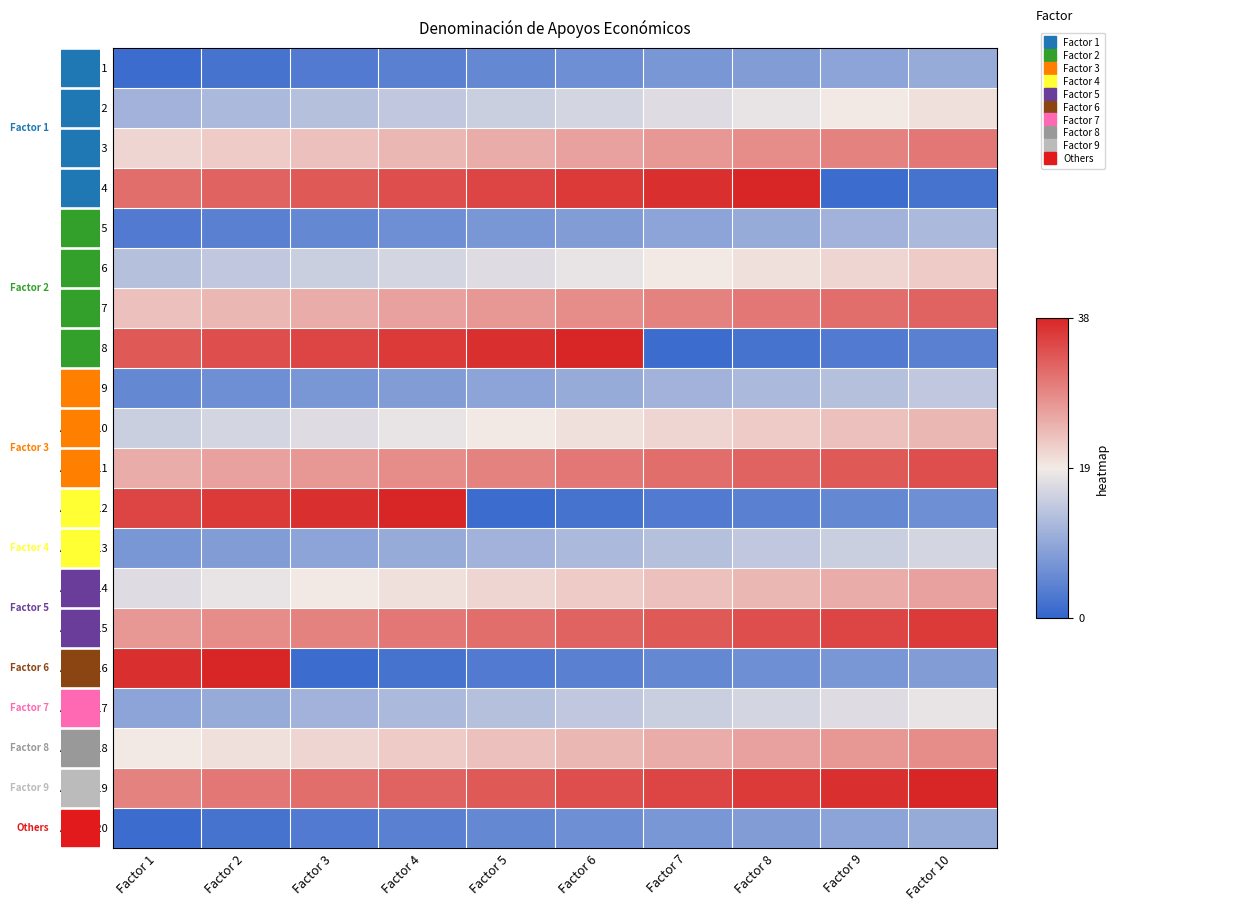

Reading left to right, what are all the values shown in this chart?

Apoyo 1: Factor 1=1	Factor 2=2	Factor 3=3	Factor 4=4	Factor 5=5	Factor 6=6	Factor 7=7	Factor 8=8	Factor 9=9	Factor 10=10
Apoyo 2: Factor 1=11	Factor 2=12	Factor 3=13	Factor 4=14	Factor 5=15	Factor 6=16	Factor 7=17	Factor 8=18	Factor 9=19	Factor 10=20
Apoyo 3: Factor 1=21	Factor 2=22	Factor 3=23	Factor 4=24	Factor 5=25	Factor 6=26	Factor 7=27	Factor 8=28	Factor 9=29	Factor 10=30
Apoyo 4: Factor 1=31	Factor 2=32	Factor 3=33	Factor 4=34	Factor 5=35	Factor 6=36	Factor 7=37	Factor 8=38	Factor 9=1	Factor 10=2
Apoyo 5: Factor 1=3	Factor 2=4	Factor 3=5	Factor 4=6	Factor 5=7	Factor 6=8	Factor 7=9	Factor 8=10	Factor 9=11	Factor 10=12
Apoyo 6: Factor 1=13	Factor 2=14	Factor 3=15	Factor 4=16	Factor 5=17	Factor 6=18	Factor 7=19	Factor 8=20	Factor 9=21	Factor 10=22
Apoyo 7: Factor 1=23	Factor 2=24	Factor 3=25	Factor 4=26	Factor 5=27	Factor 6=28	Factor 7=29	Factor 8=30	Factor 9=31	Factor 10=32
Apoyo 8: Factor 1=33	Factor 2=34	Factor 3=35	Factor 4=36	Factor 5=37	Factor 6=38	Factor 7=1	Factor 8=2	Factor 9=3	Factor 10=4
Apoyo 9: Factor 1=5	Factor 2=6	Factor 3=7	Factor 4=8	Factor 5=9	Factor 6=10	Factor 7=11	Factor 8=12	Factor 9=13	Factor 10=14
Apoyo 10: Factor 1=15	Factor 2=16	Factor 3=17	Factor 4=18	Factor 5=19	Factor 6=20	Factor 7=21	Factor 8=22	Factor 9=23	Factor 10=24
Apoyo 11: Factor 1=25	Factor 2=26	Factor 3=27	Factor 4=28	Factor 5=29	Factor 6=30	Factor 7=31	Factor 8=32	Factor 9=33	Factor 10=34
Apoyo 12: Factor 1=35	Factor 2=36	Factor 3=37	Factor 4=38	Factor 5=1	Factor 6=2	Factor 7=3	Factor 8=4	Factor 9=5	Factor 10=6
Apoyo 13: Factor 1=7	Factor 2=8	Factor 3=9	Factor 4=10	Factor 5=11	Factor 6=12	Factor 7=13	Factor 8=14	Factor 9=15	Factor 10=16
Apoyo 14: Factor 1=17	Factor 2=18	Factor 3=19	Factor 4=20	Factor 5=21	Factor 6=22	Factor 7=23	Factor 8=24	Factor 9=25	Factor 10=26
Apoyo 15: Factor 1=27	Factor 2=28	Factor 3=29	Factor 4=30	Factor 5=31	Factor 6=32	Factor 7=33	Factor 8=34	Factor 9=35	Factor 10=36
Apoyo 16: Factor 1=37	Factor 2=38	Factor 3=1	Factor 4=2	Factor 5=3	Factor 6=4	Factor 7=5	Factor 8=6	Factor 9=7	Factor 10=8
Apoyo 17: Factor 1=9	Factor 2=10	Factor 3=11	Factor 4=12	Factor 5=13	Factor 6=14	Factor 7=15	Factor 8=16	Factor 9=17	Factor 10=18
Apoyo 18: Factor 1=19	Factor 2=20	Factor 3=21	Factor 4=22	Factor 5=23	Factor 6=24	Factor 7=25	Factor 8=26	Factor 9=27	Factor 10=28
Apoyo 19: Factor 1=29	Factor 2=30	Factor 3=31	Factor 4=32	Factor 5=33	Factor 6=34	Factor 7=35	Factor 8=36	Factor 9=37	Factor 10=38
Apoyo 20: Factor 1=1	Factor 2=2	Factor 3=3	Factor 4=4	Factor 5=5	Factor 6=6	Factor 7=7	Factor 8=8	Factor 9=9	Factor 10=10